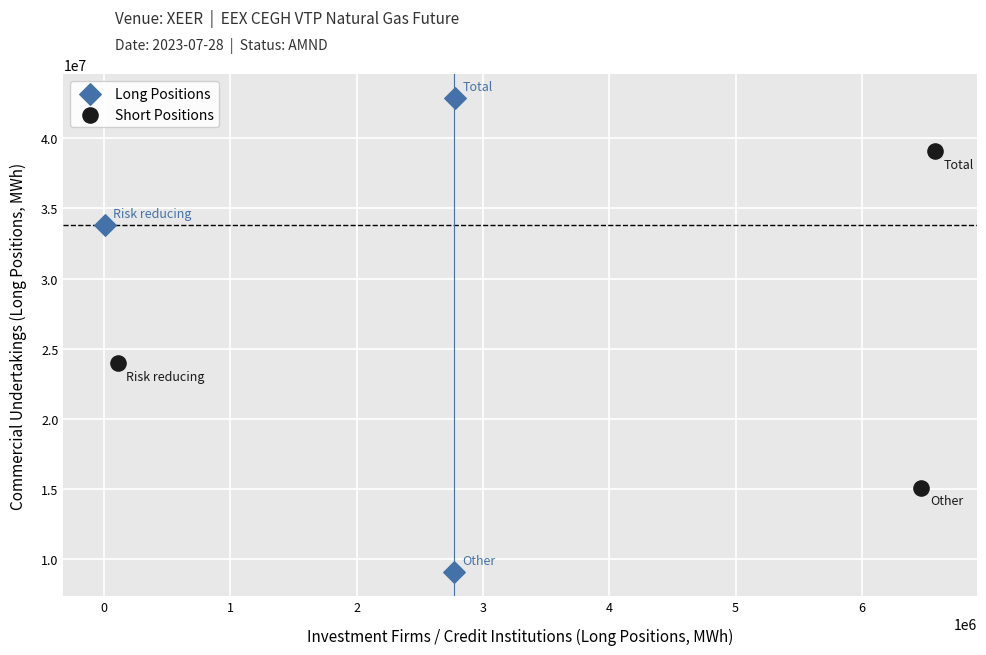

Which series has the largest Y range (max minus min)?

Long Positions